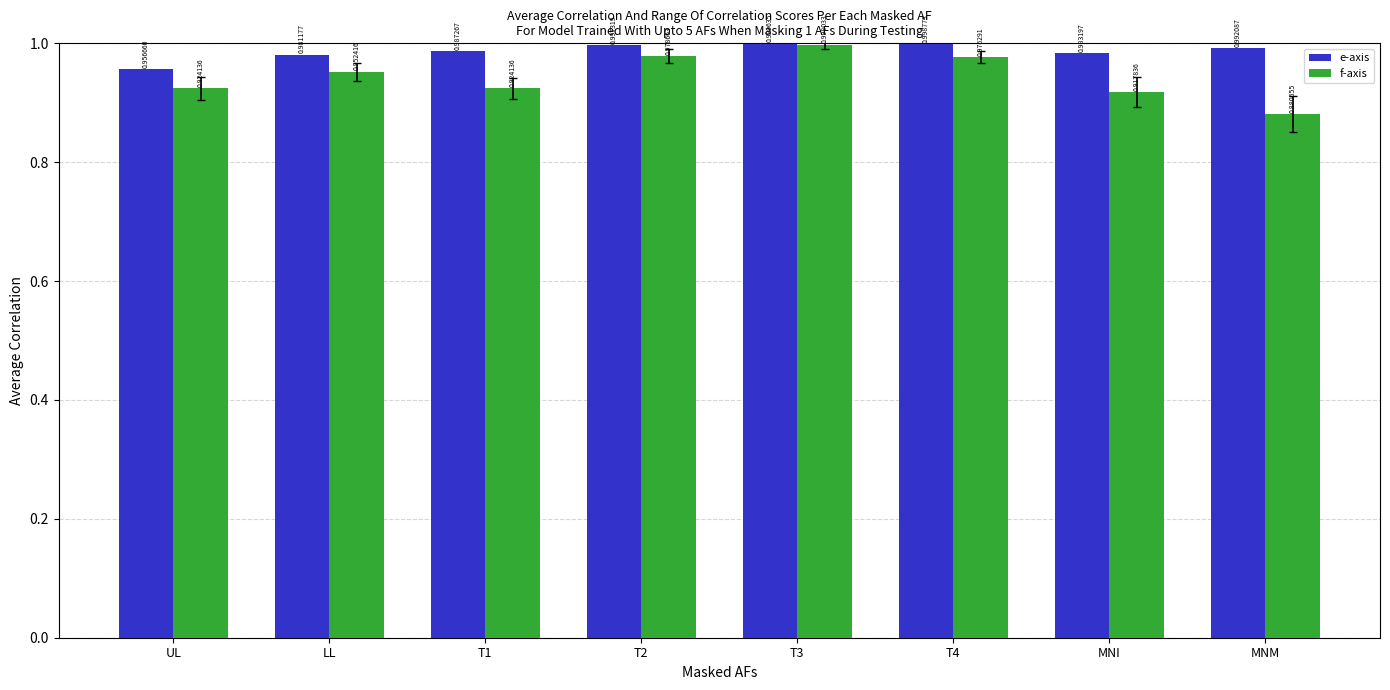

The e-axis series shows 0.5 at T3. True or false?

False